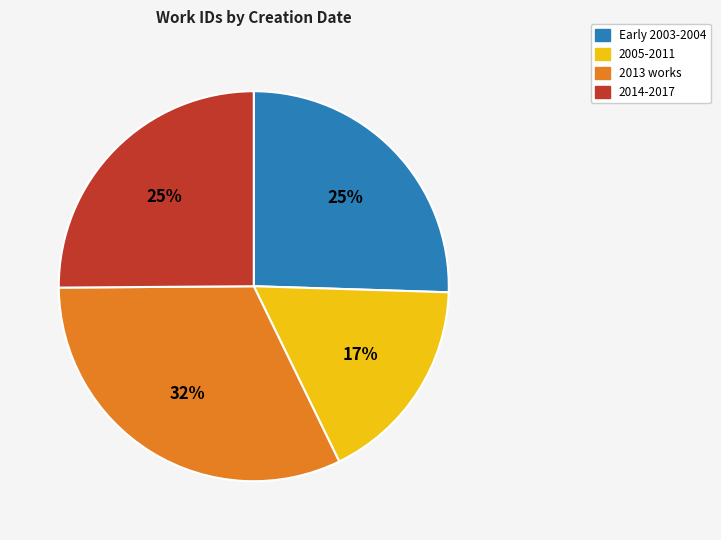

The 2013 works slice represents 32% of the pie. True or false?

True